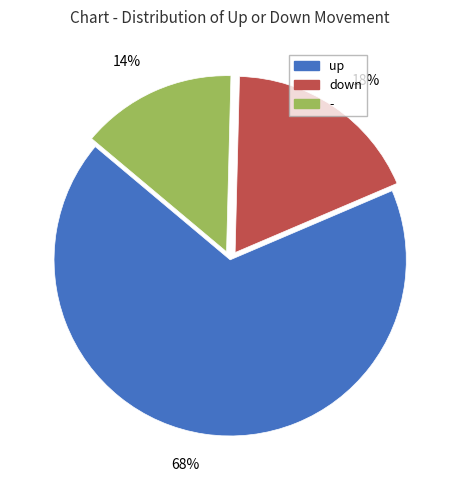

What is the largest slice in the pie chart?

up